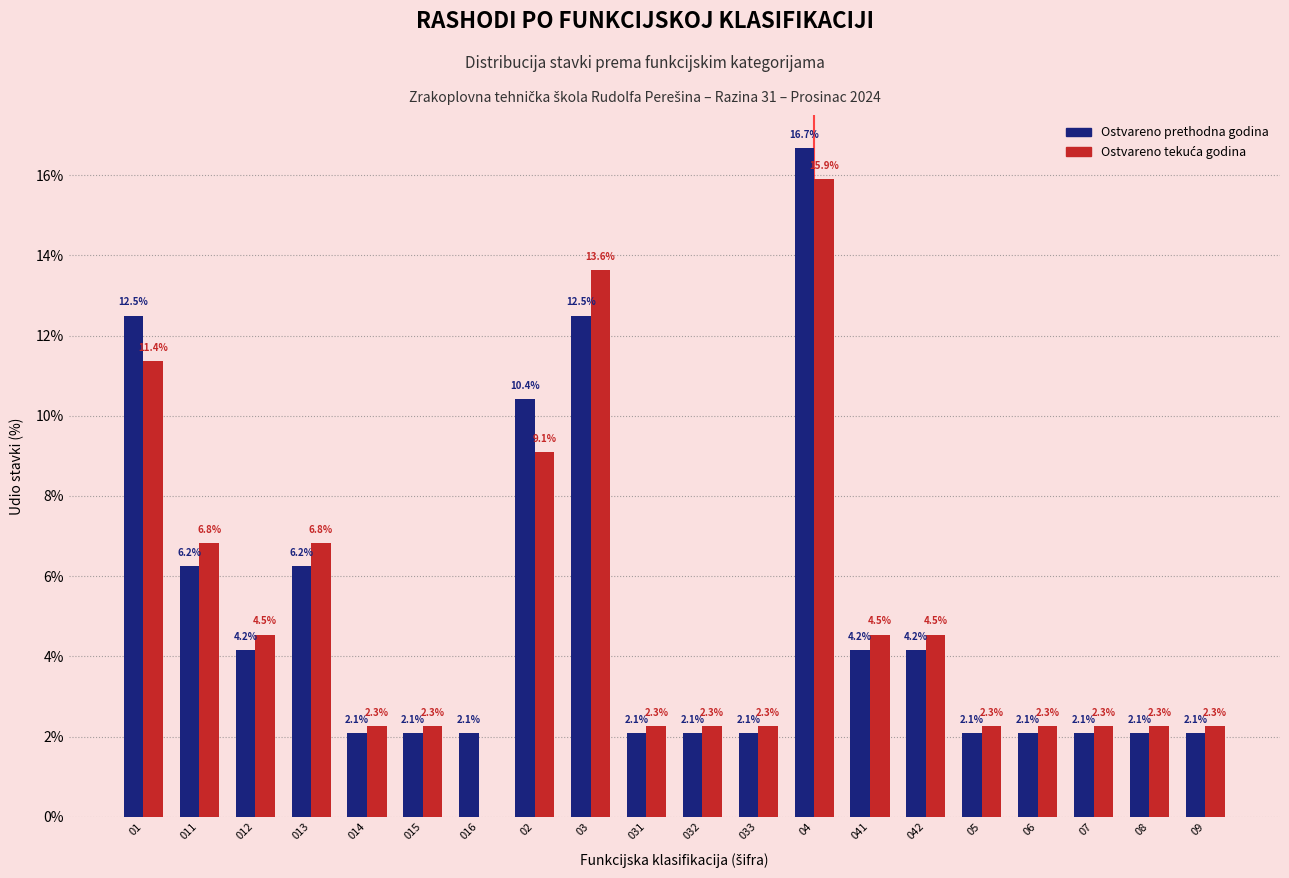

What is the total value across all series at 01?

23.9